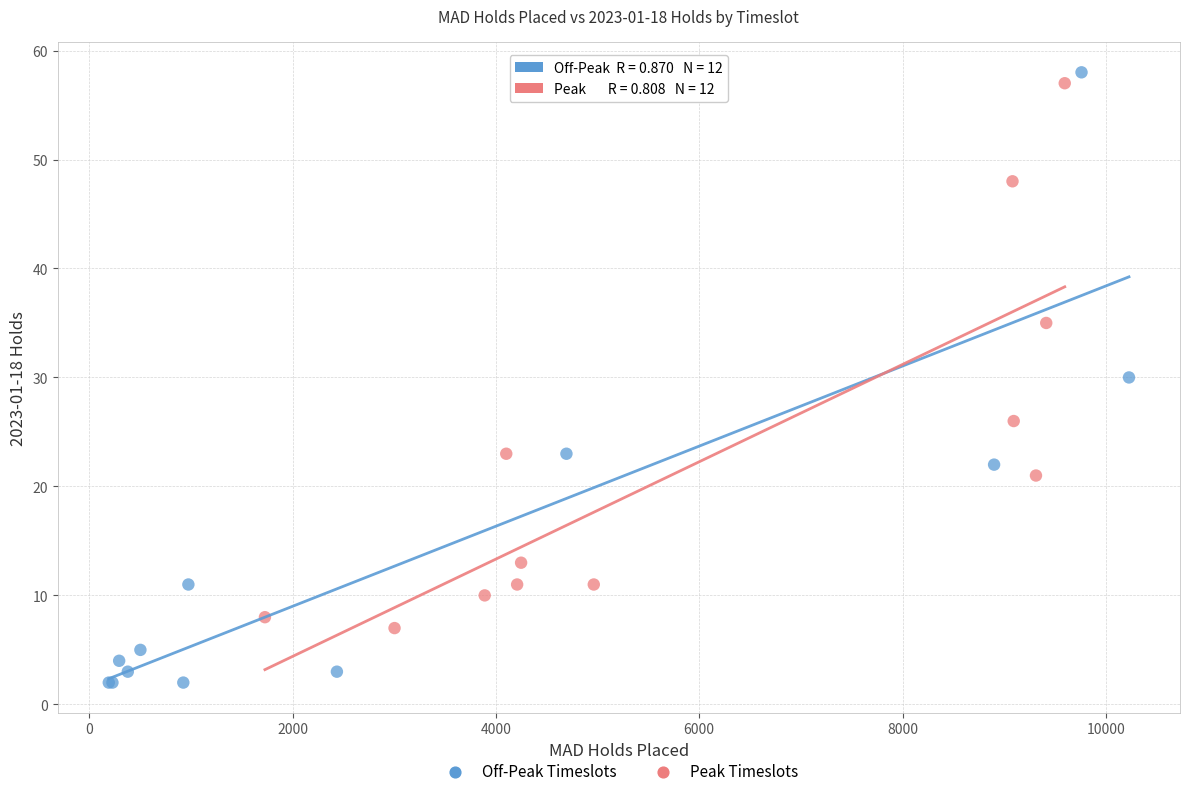

Which series has the widest spread of Y values?

Off-Peak Timeslots